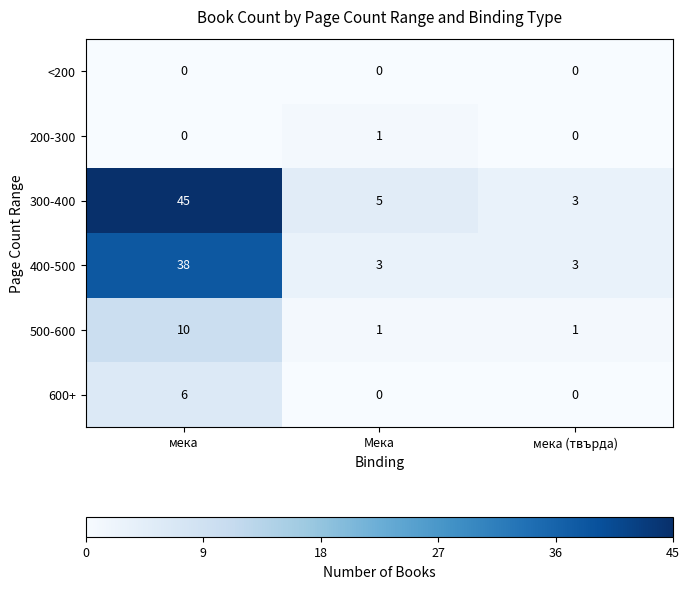

Between мека and мека (твърда), which series saw the biggest shift?

300-400